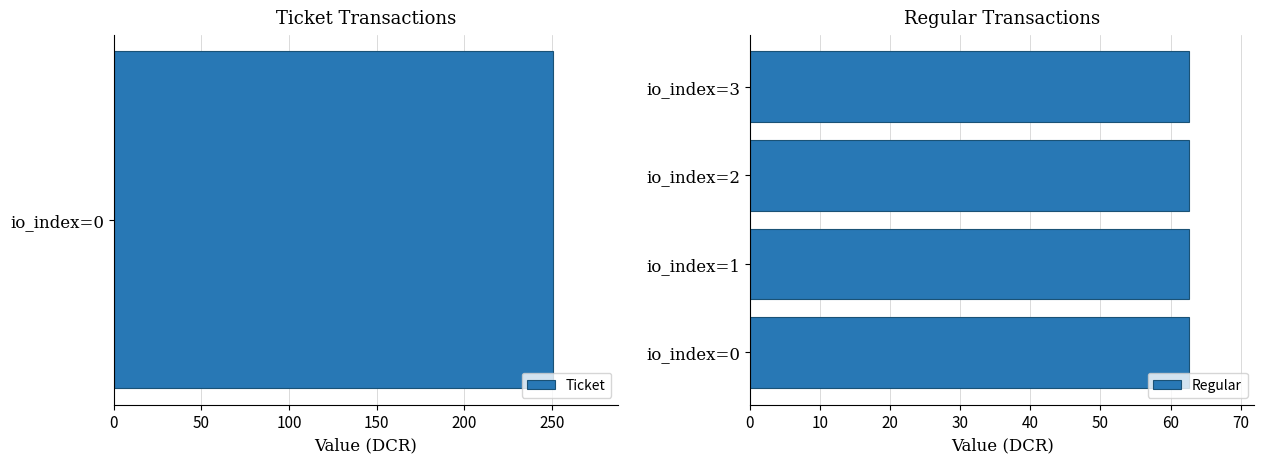

Is it true that value equals 104.4 at io_index=0 (Regular)?

False